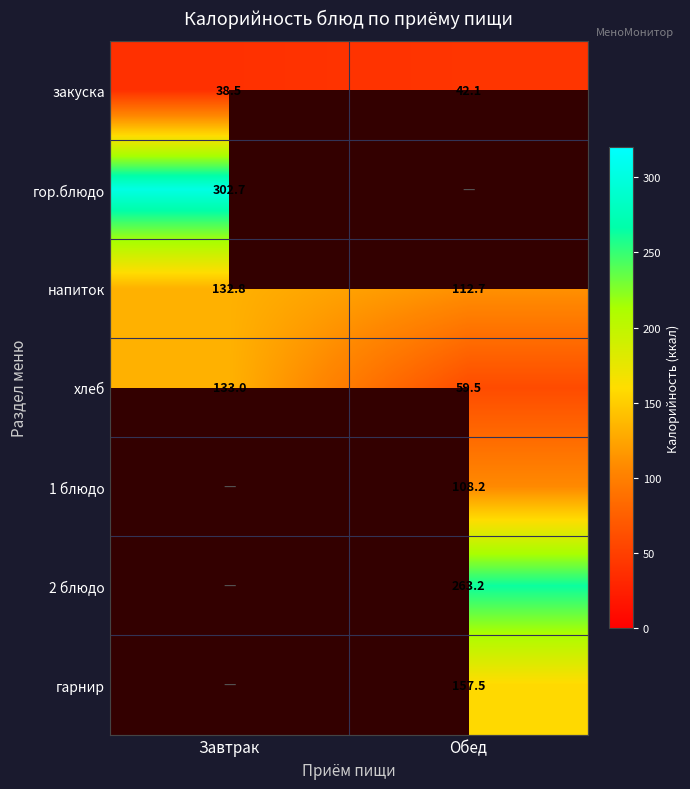

What is the sum of the хлеб values at Завтрак and Обед?

192.6